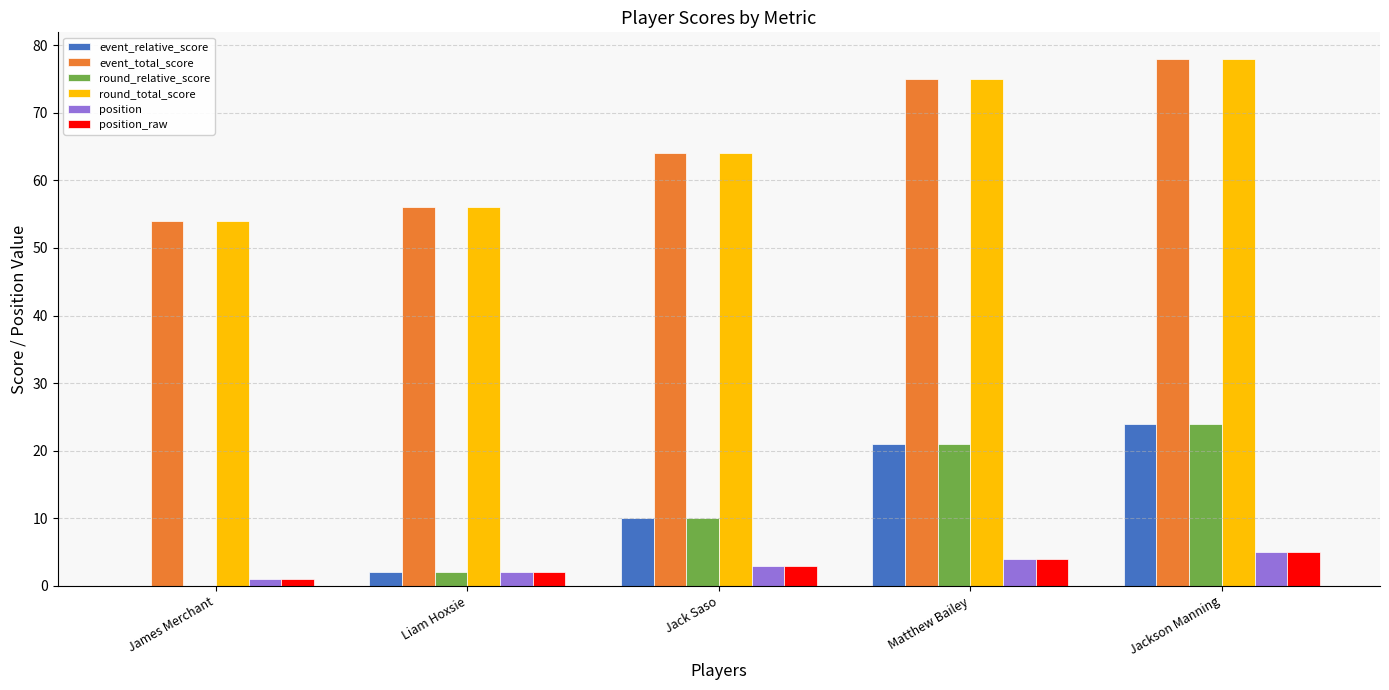

What is the sum of all position values?

15